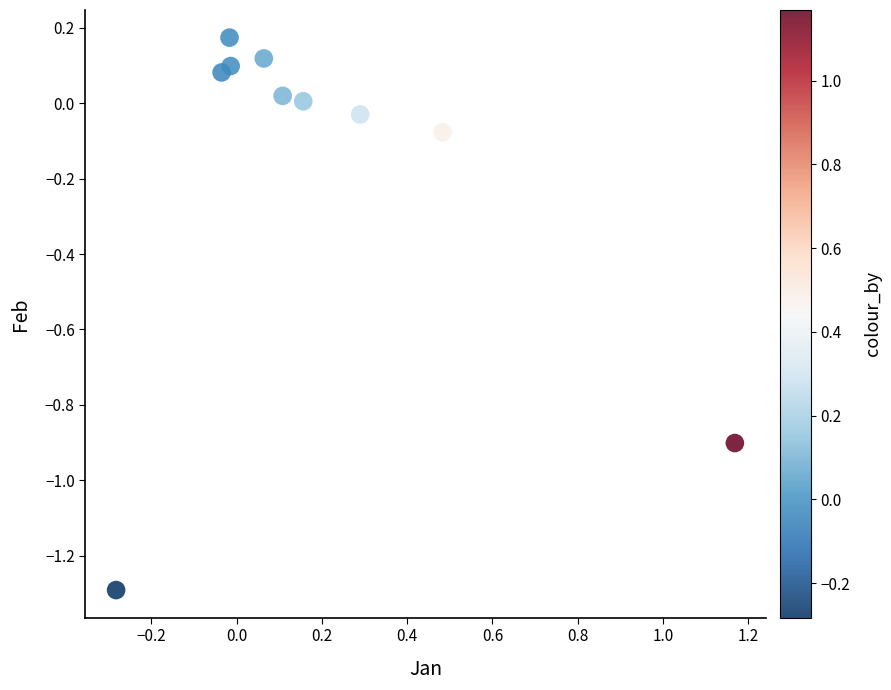

What is the range of X values (max minus min)?

1.5